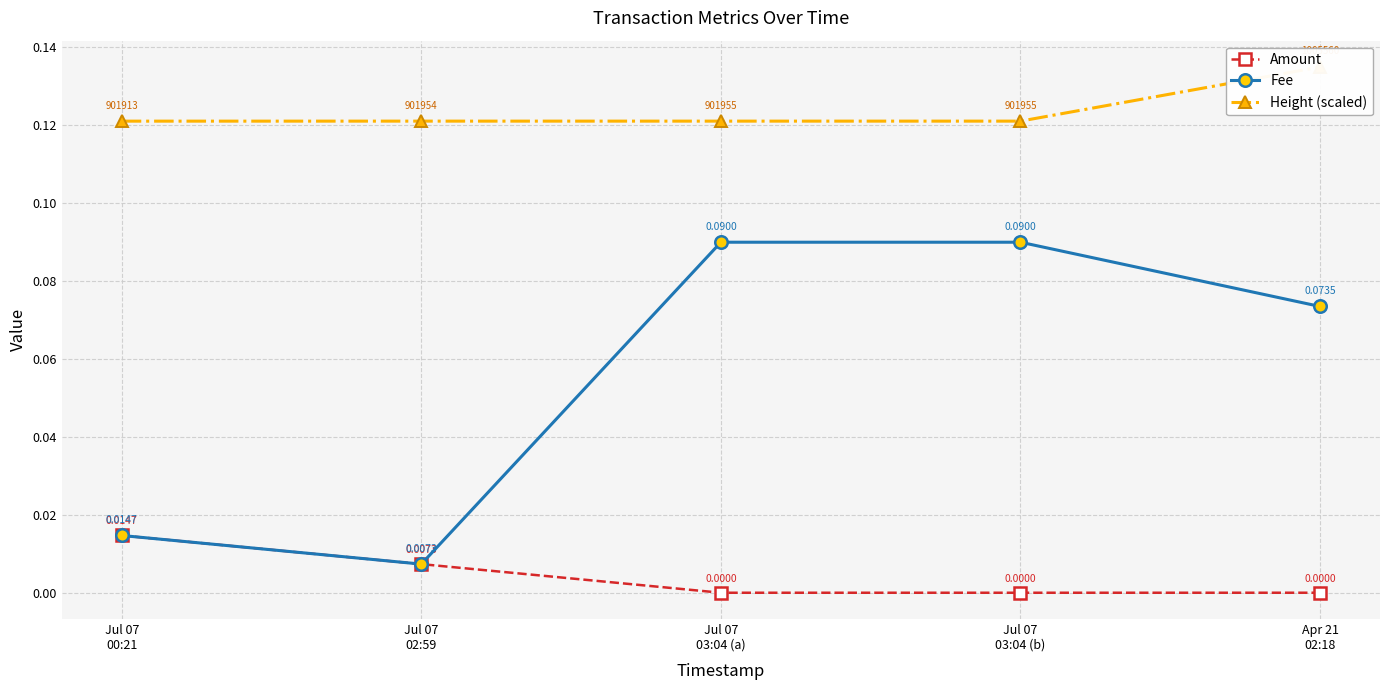

Reading left to right, transcribe all the data shown in this chart.

Amount: 0.0	0.0	0.0	0.0	0.0
Fee: 0.0	0.0	0.1	0.1	0.1
Height (scaled): 0.1	0.1	0.1	0.1	0.1